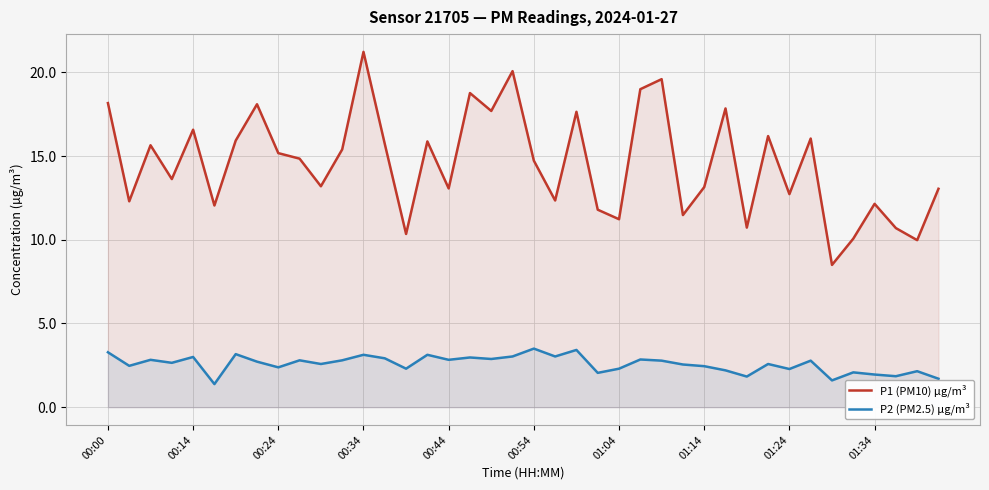

Reading left to right, list all the values displayed in this chart.

P1 (PM10) µg/m³: 18.2	12.3	15.7	13.6	16.6	12.1	15.9	18.1	15.2	14.8	13.2	15.4	21.2	15.7	10.3	15.9	13.1	18.8	17.7	20.1	14.7	12.3	17.6	11.8	11.2	19.0	19.6	11.5	13.2	17.9	10.7	16.2	12.7	16.1	8.5	10.1	12.2	10.7	10.0	13.1
P2 (PM2.5) µg/m³: 3.3	2.5	2.8	2.6	3.0	1.4	3.2	2.7	2.4	2.8	2.6	2.8	3.1	2.9	2.3	3.1	2.8	3.0	2.9	3.0	3.5	3.0	3.4	2.0	2.3	2.9	2.8	2.5	2.5	2.2	1.8	2.6	2.3	2.8	1.6	2.1	1.9	1.9	2.1	1.7